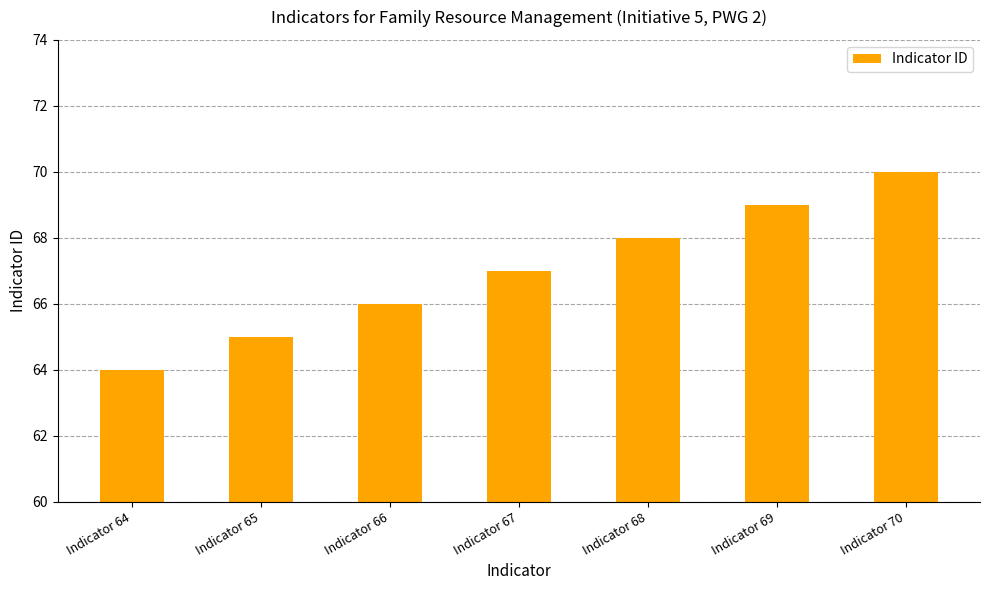

How many data points does each series have?

7